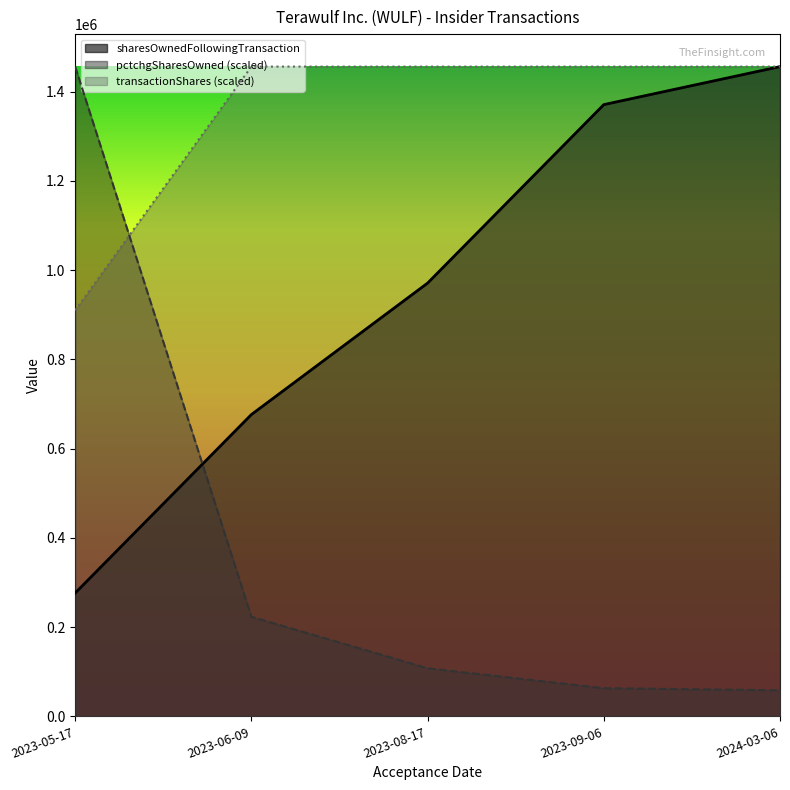

At how many categories does at least one series exceed 1378201?

5